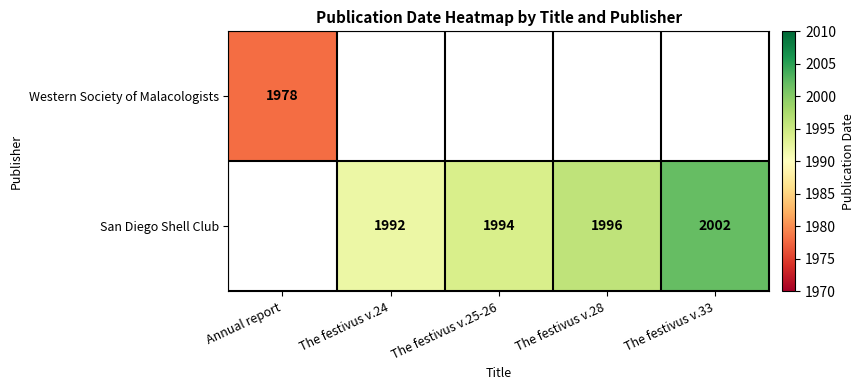

The San Diego Shell Club series shows 1994 at The festivus v.25-26. True or false?

True